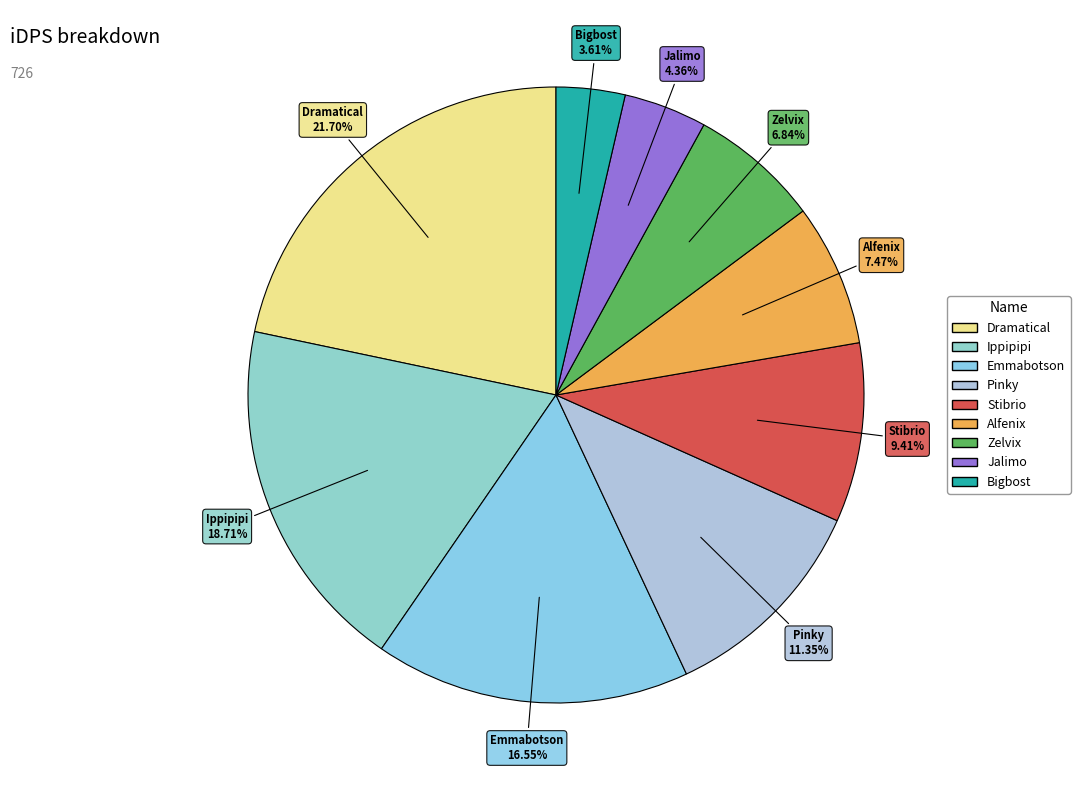

Count the number of slices in the pie.

9